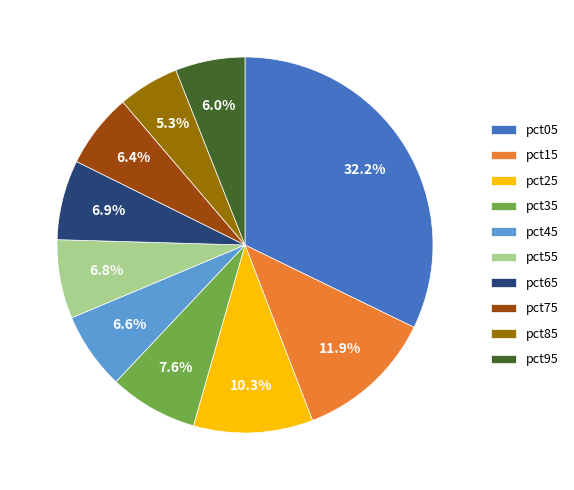

Does any single category account for the majority?

No